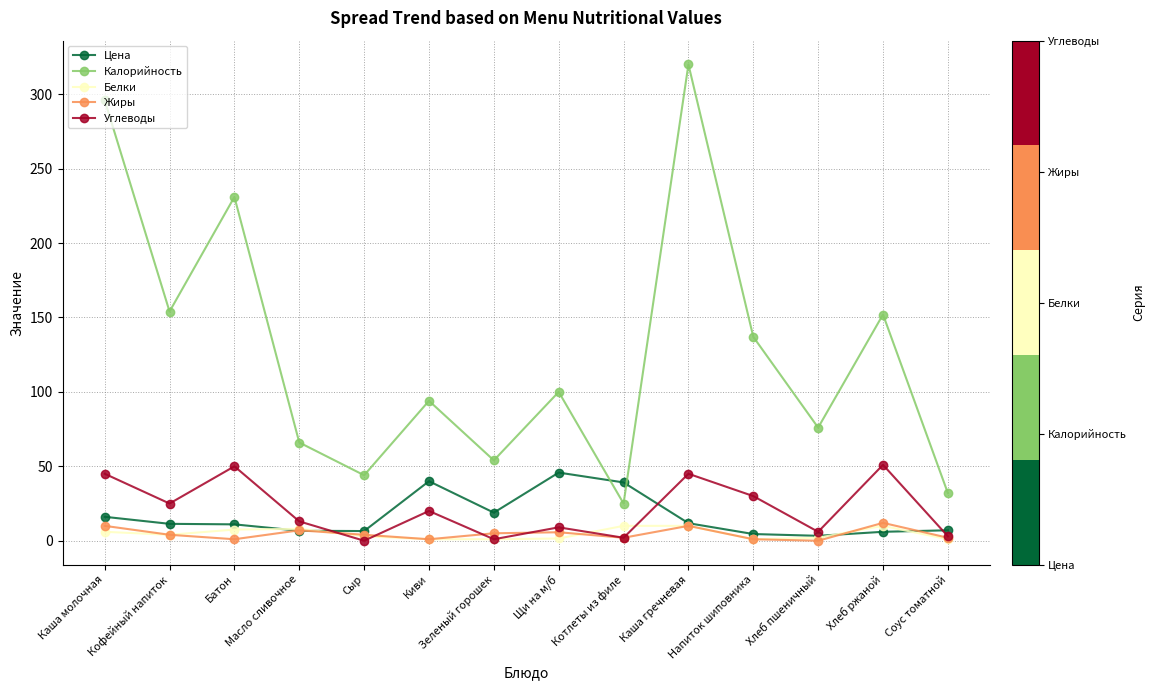

Which series has the widest spread of values?

Калорийность